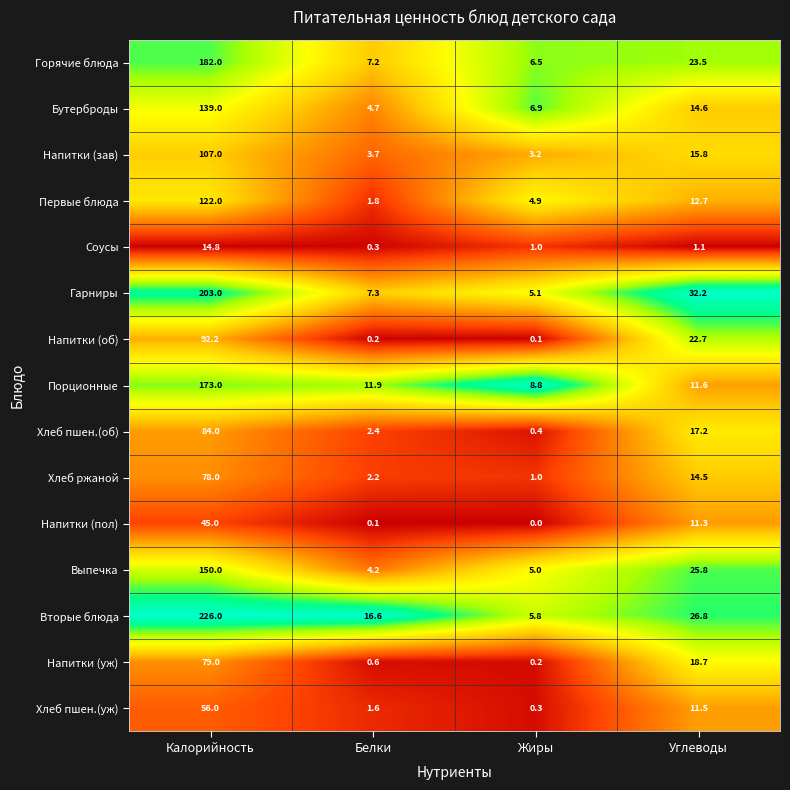

The value of Горячие блюда at Калорийность is 81.1. True or false?

False